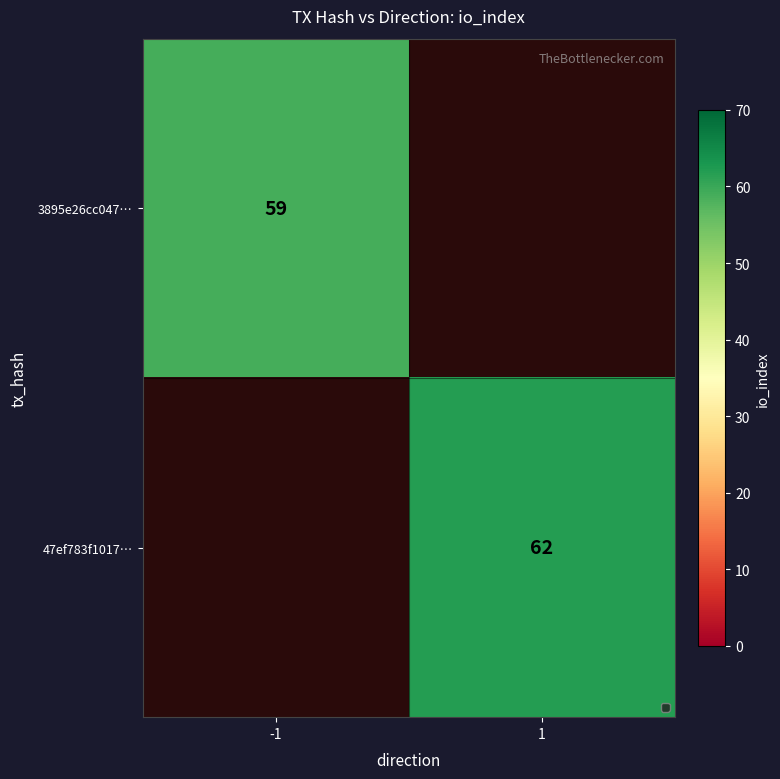

Is it true that 3895e26cc047… equals 59 at -1?

True